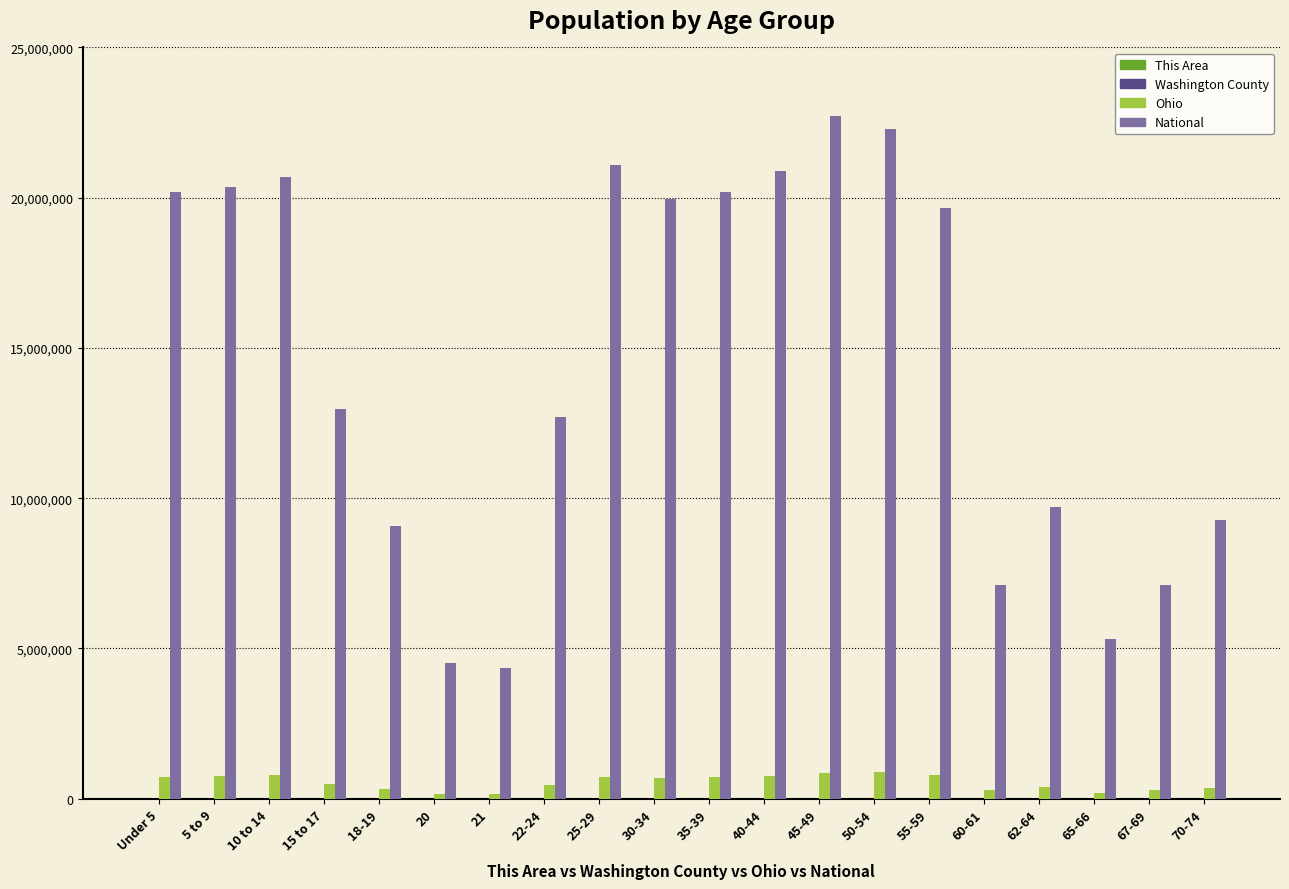

What is the sum of all Ohio values?

10764723